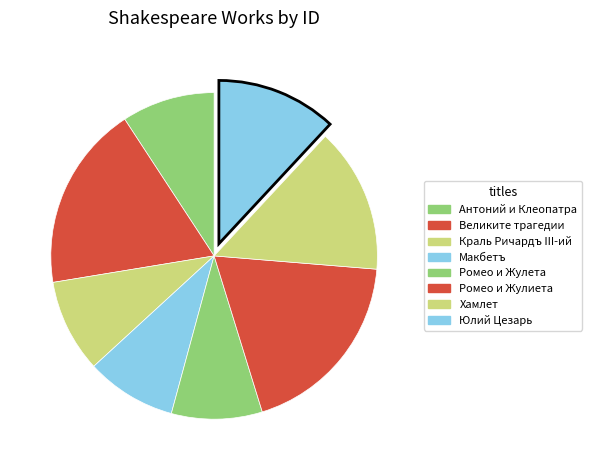

How many slices are in this pie chart?

8